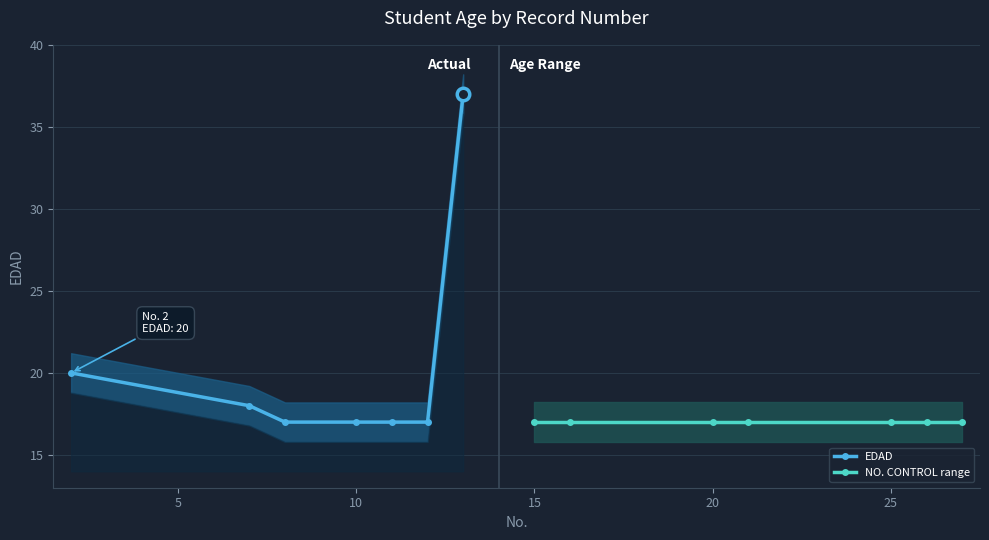

What are all the series names shown in the legend?

EDAD, NO. CONTROL range